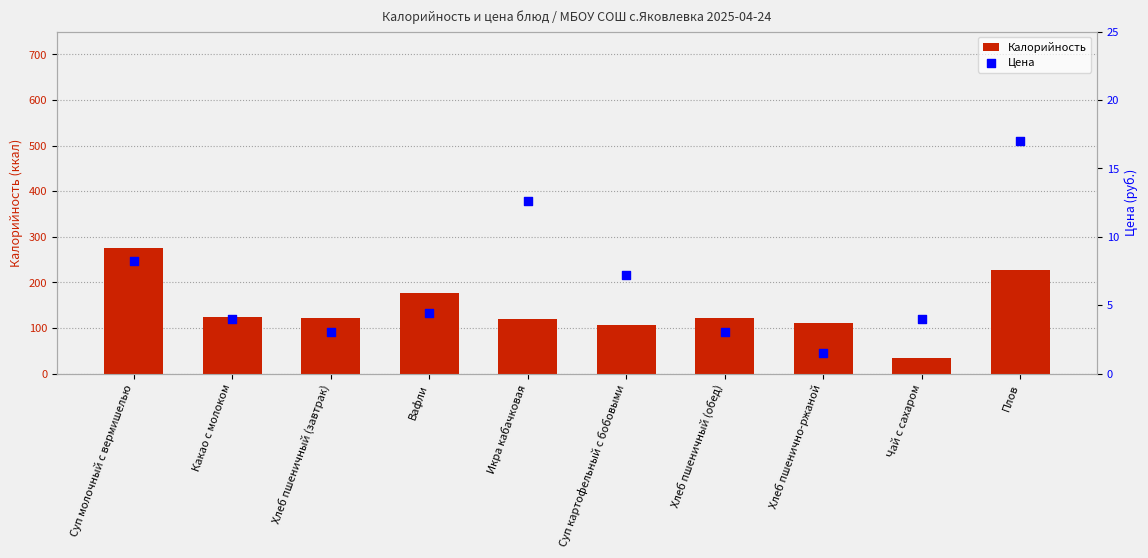

Is the value of Калорийность at Какао с молоком greater than the value of Цена at Икра кабачковая?

Yes